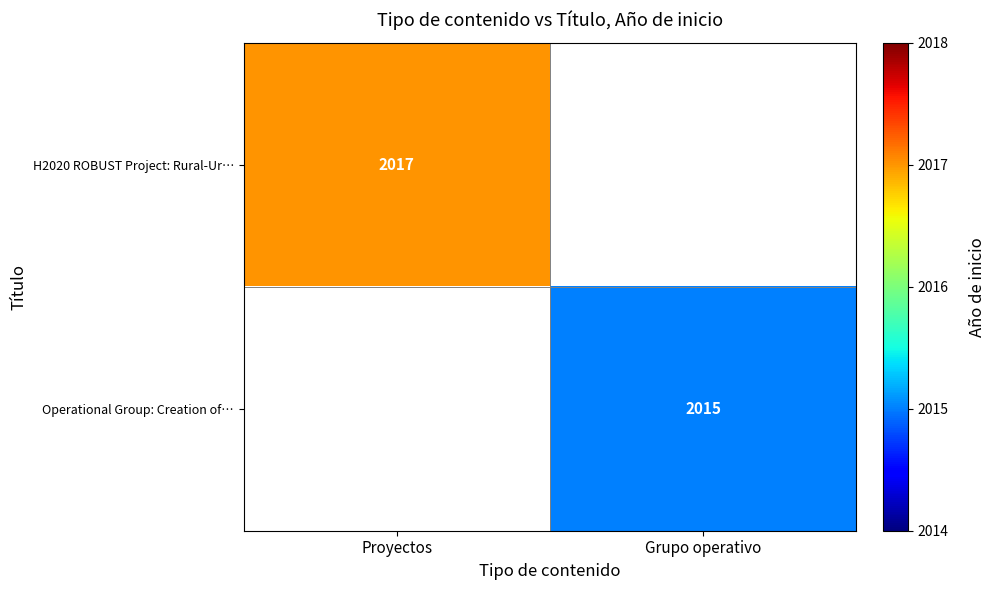

What is the maximum value shown in the chart?

2017.0